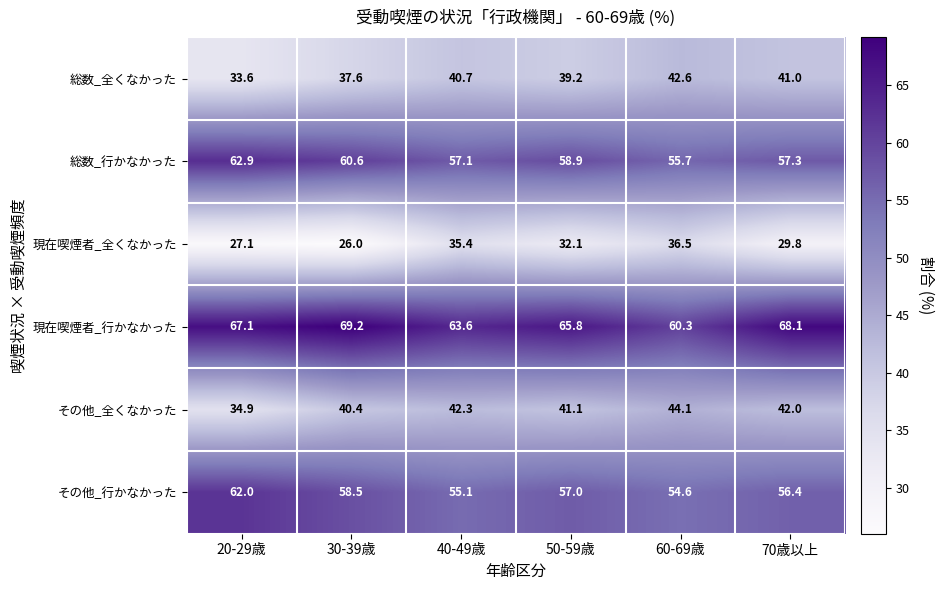

Which category has the lowest value in the 総数_全くなかった series?

20-29歳